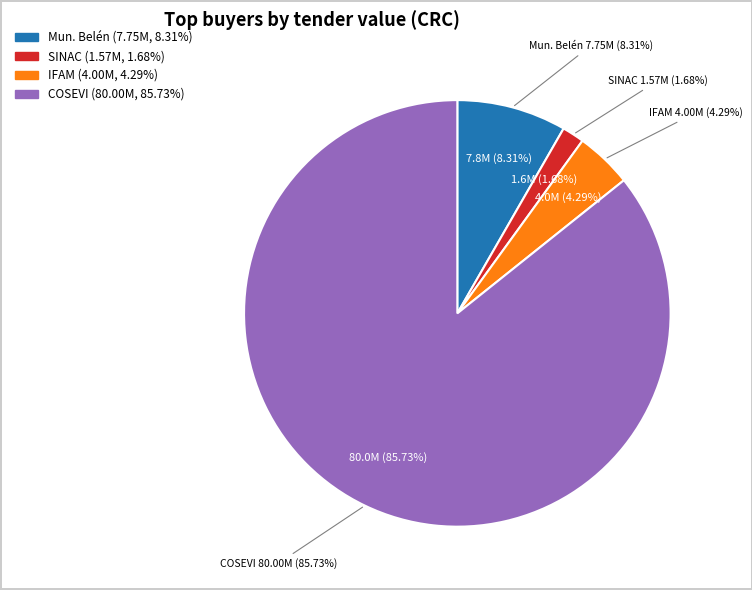

Which slice is the largest?

CONSEJO DE SEGURIDAD VIAL